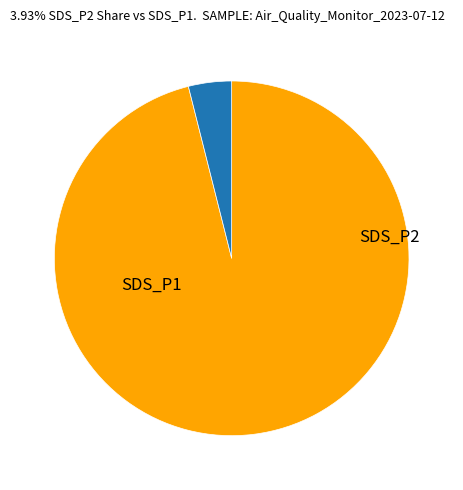

What is the largest slice in the pie chart?

SDS_P1